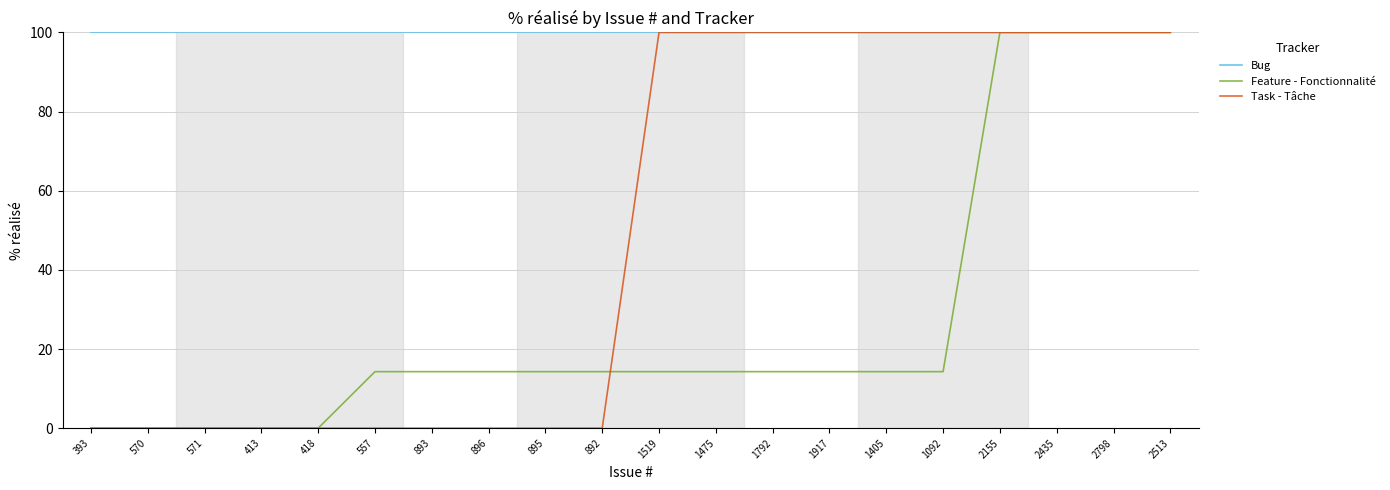

What is the maximum value shown in the chart?

100.0